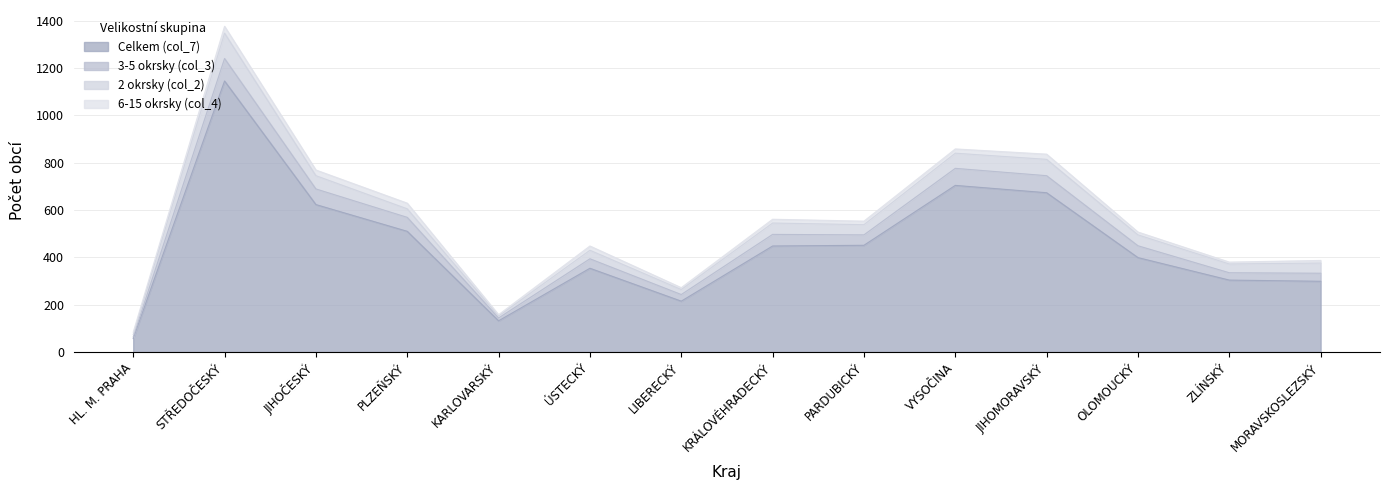

Read the Celkem (col_7) value at PARDUBICKÝ, to the nearest 100.

500